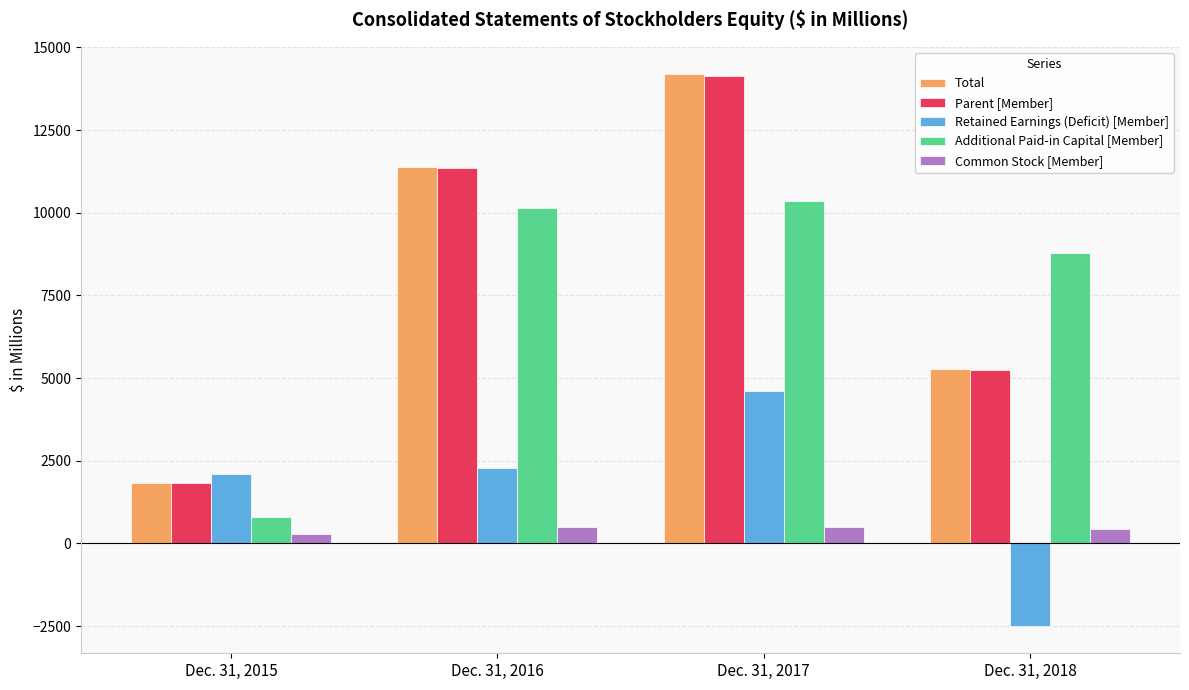

What is the difference between the maximum and minimum values in the Common Stock [Member] series?

220.6